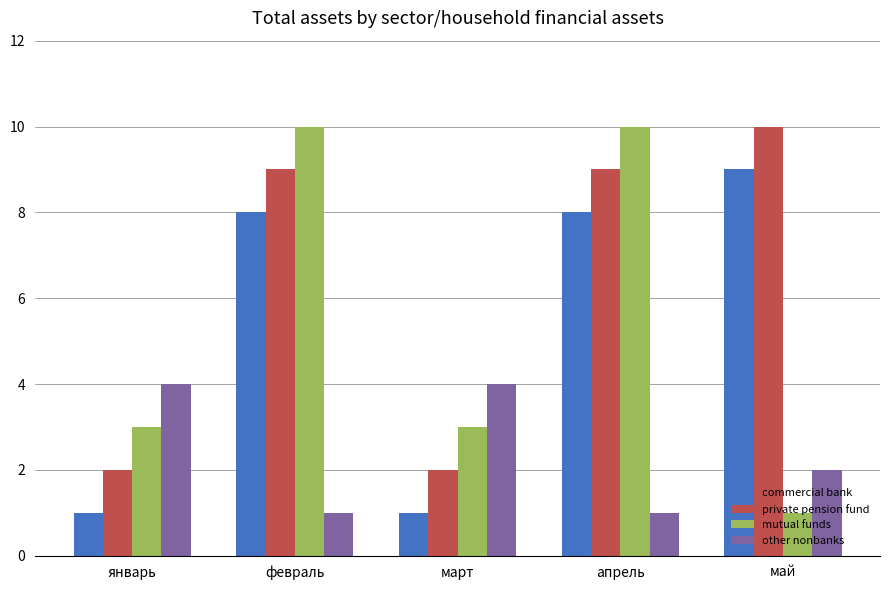

What are all the series names shown in the legend?

commercial bank, private pension fund, mutual funds, other nonbanks